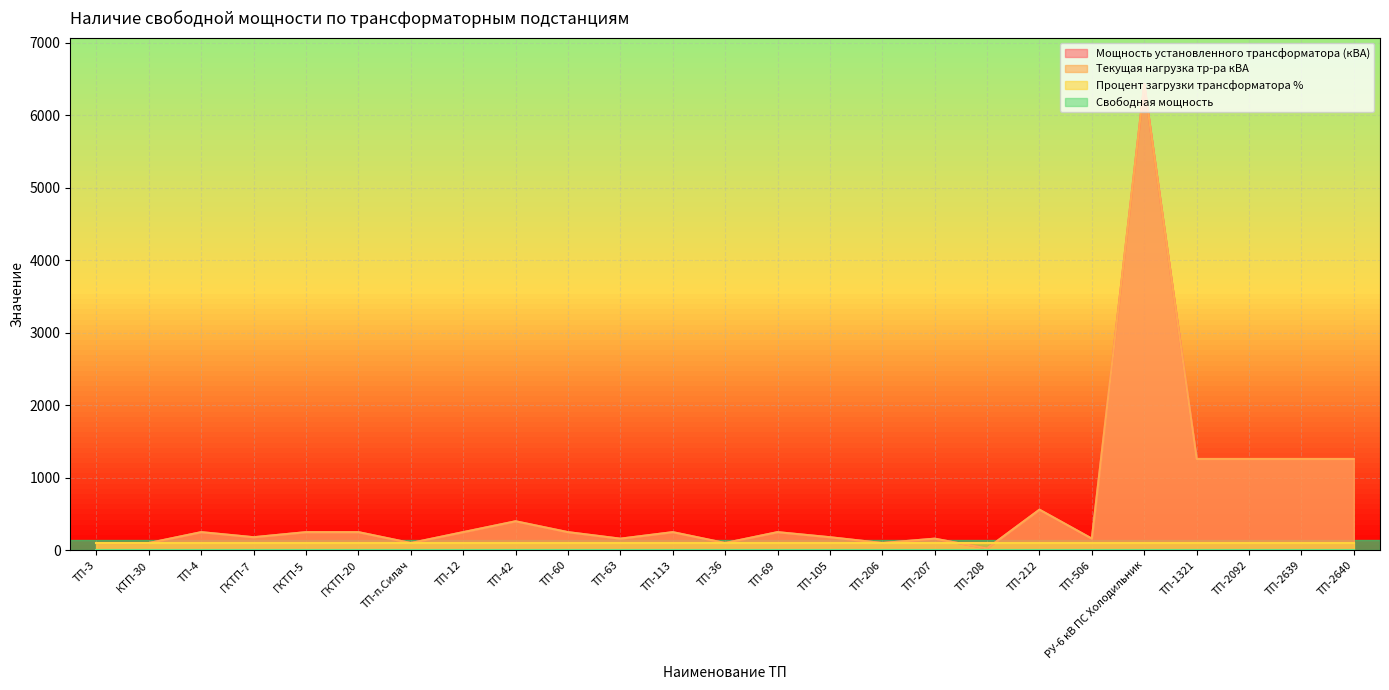

Does the chart have visible grid lines?

Yes